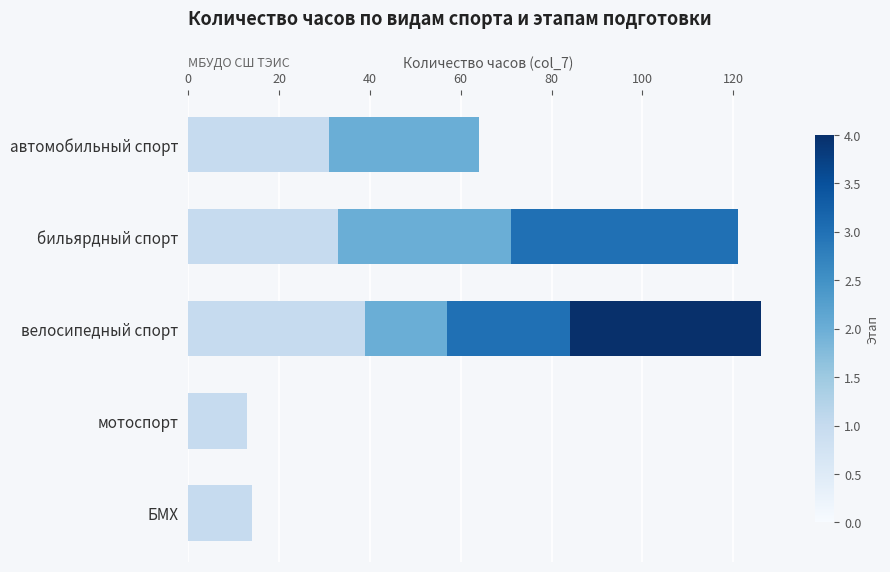

What is the total value across all series at велосипедный спорт?

126